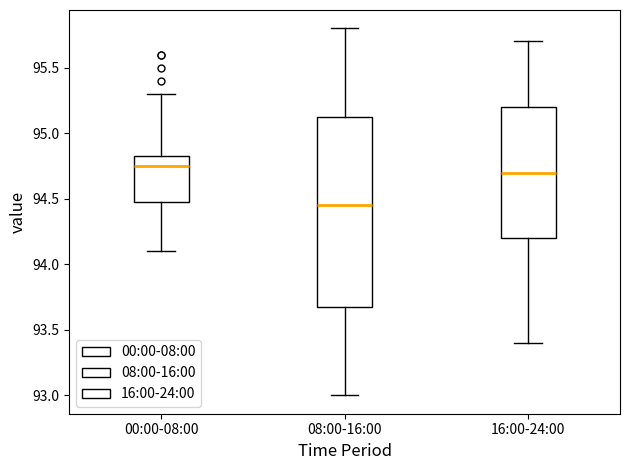

Reading left to right, read every box against the y-axis: the position of its median line, the range the box covers, and the ends of its whiskers. The values are not printed on the chart, so give them approximately, as read against the axis.

00:00-08:00: median 94.75, box 94.50 to 94.85, whiskers 94.10 to 95.30
08:00-16:00: median 94.45, box 93.70 to 95.15, whiskers 93.00 to 95.80
16:00-24:00: median 94.70, box 94.20 to 95.20, whiskers 93.40 to 95.70